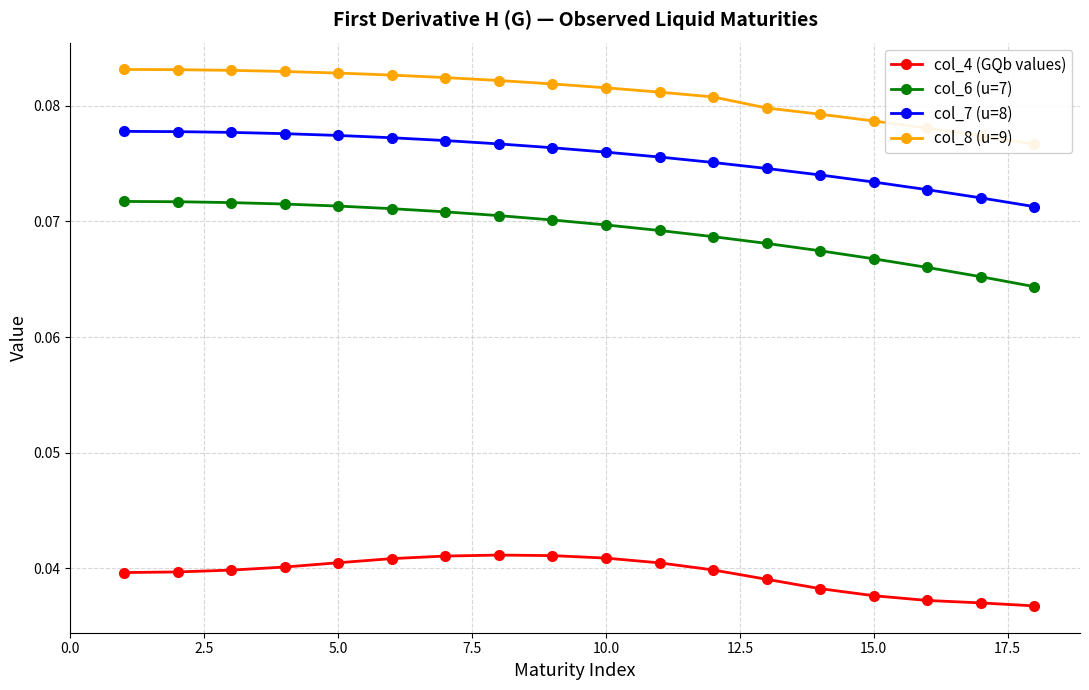

Count the col_6 (u=7) values in the range 0 to 1.

18